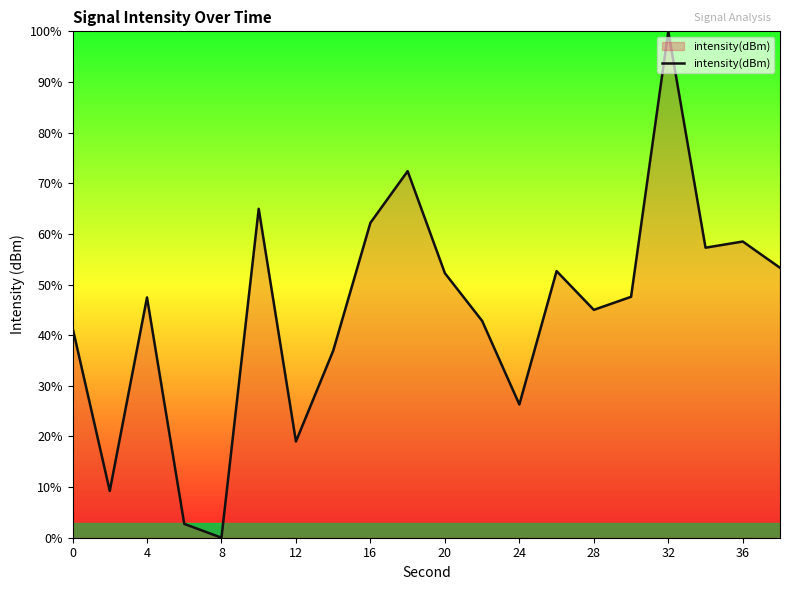

What is the maximum value shown in the chart?

100.0